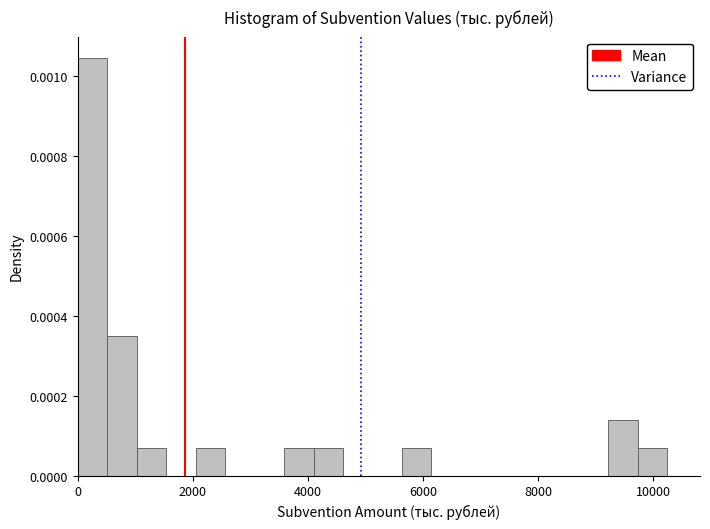

Read against the x-axis, roughly where is the centre of the tallest bar?

200